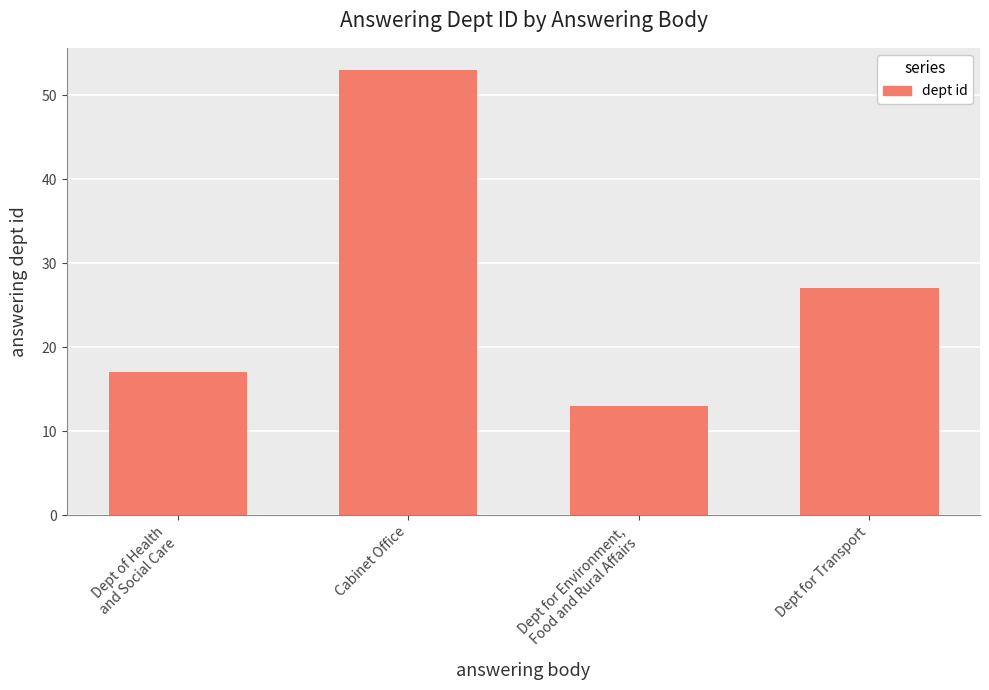

How many values are between 17 and 53?

3